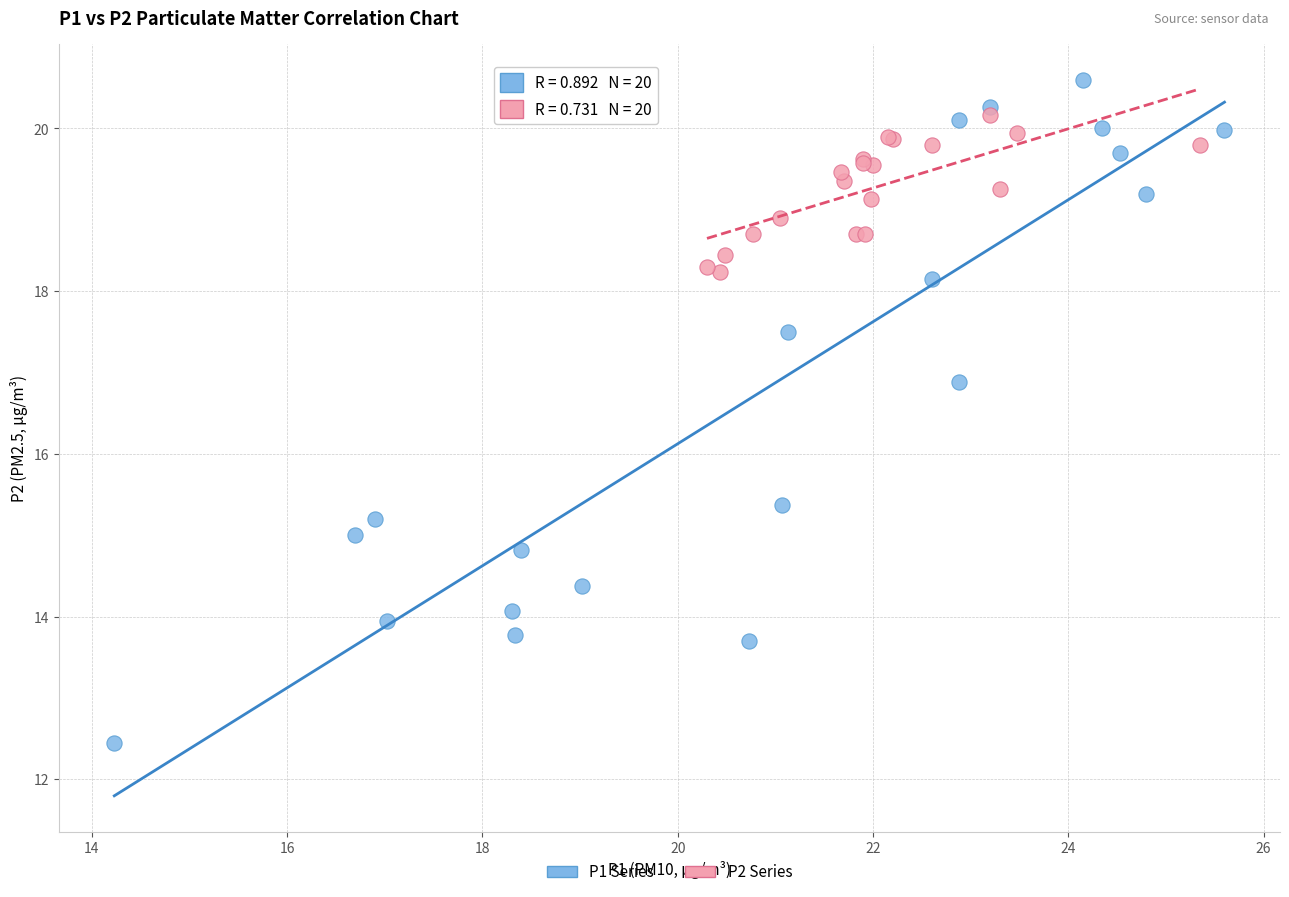

What are all the series names shown in the legend?

P1 Series, P2 Series